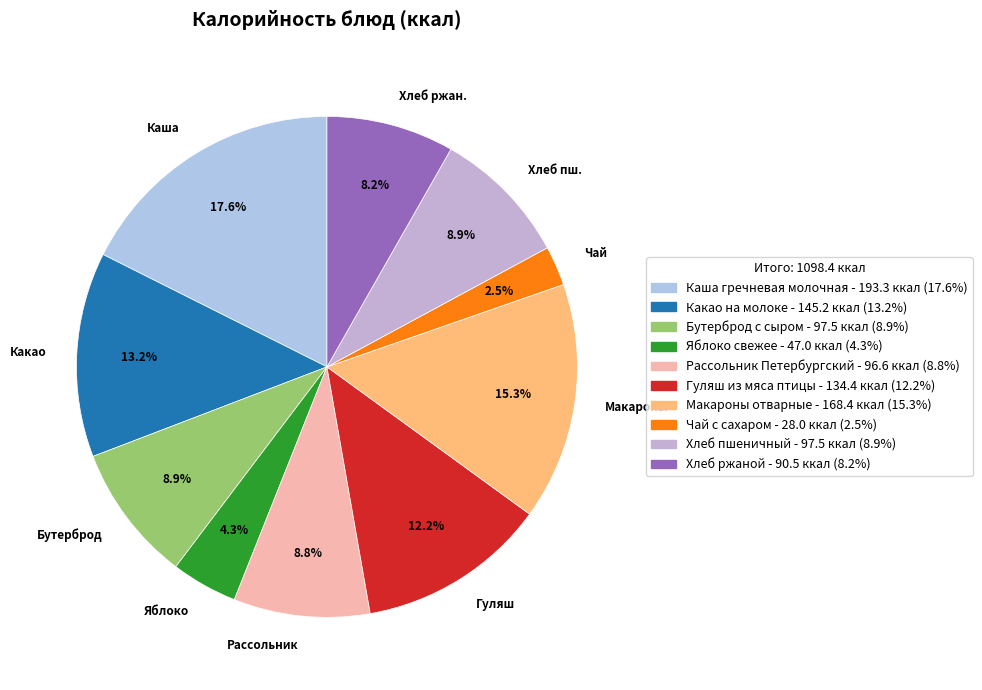

Which slice is the smallest?

Чай